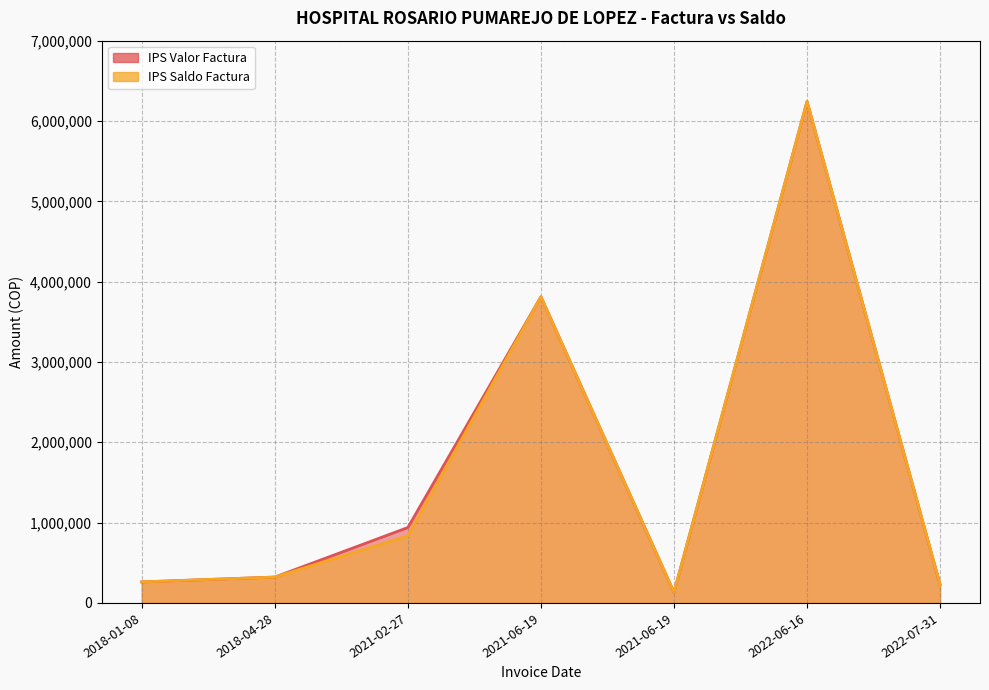

Is the value of IPS Valor Factura at 2018-01-08 greater than the value of IPS Saldo Factura at 2018-01-08?

No